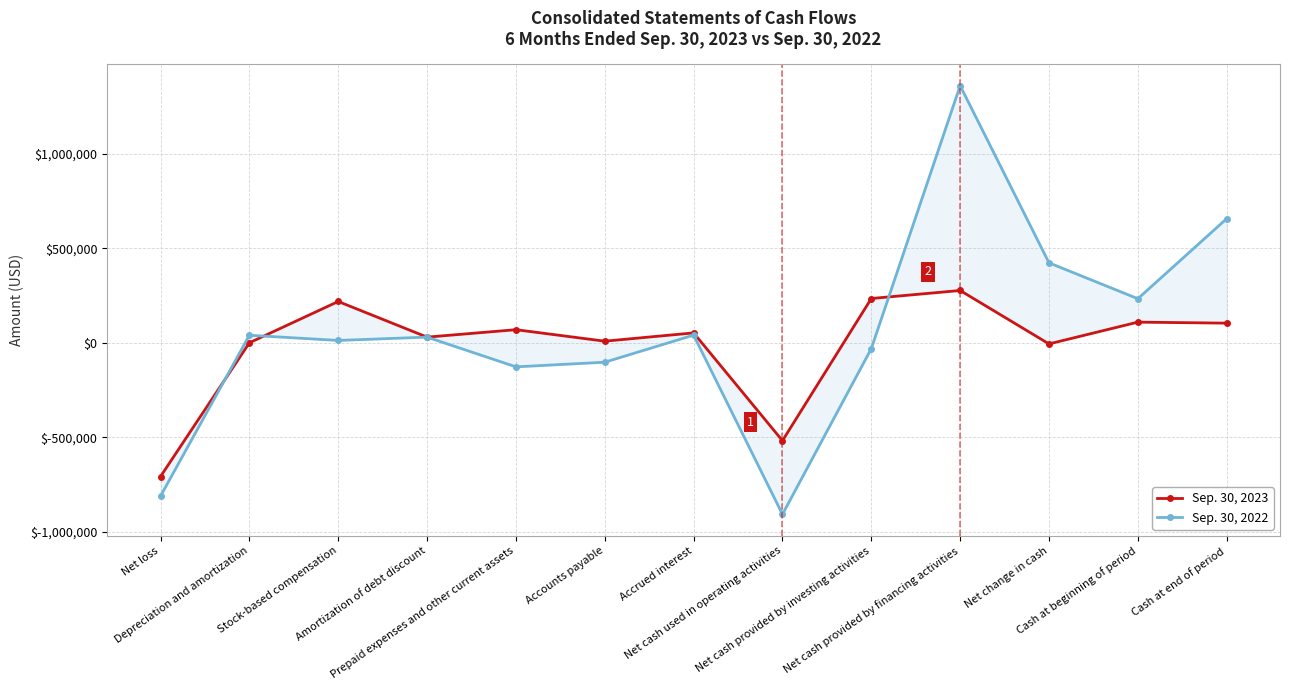

Reading right to left, list all the values displayed in this chart.

Sep. 30, 2023: 104530	109912	-5382	277443	235000	-517825	52990	9060	69937	30556	219168	624	-707354
Sep. 30, 2022: 657754	233893	423861	1361745	-30320	-907564	41146	-102254	-126794	30548	13000	40492	-811146